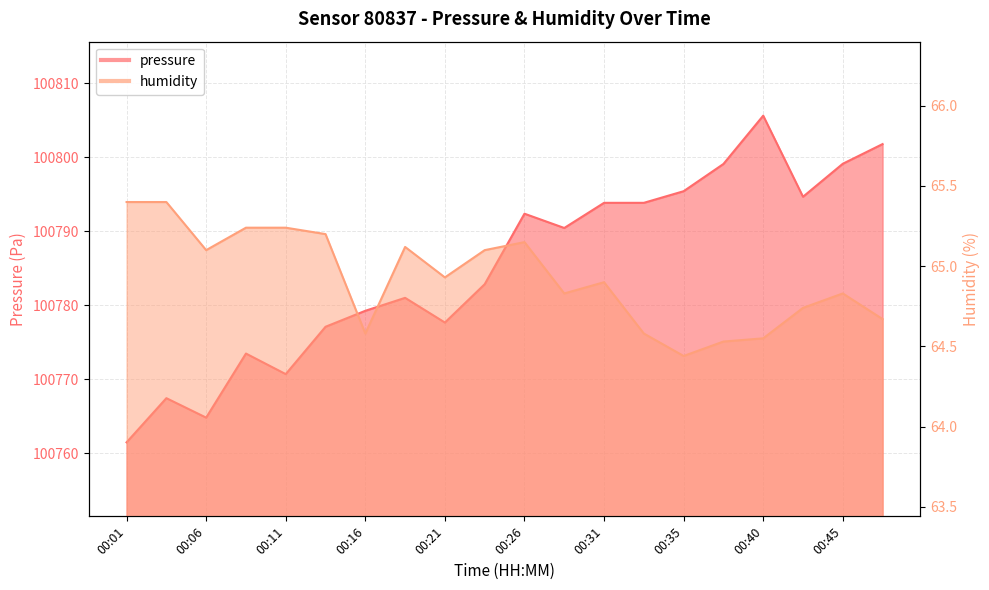

Which series has the largest total across all categories?

pressure